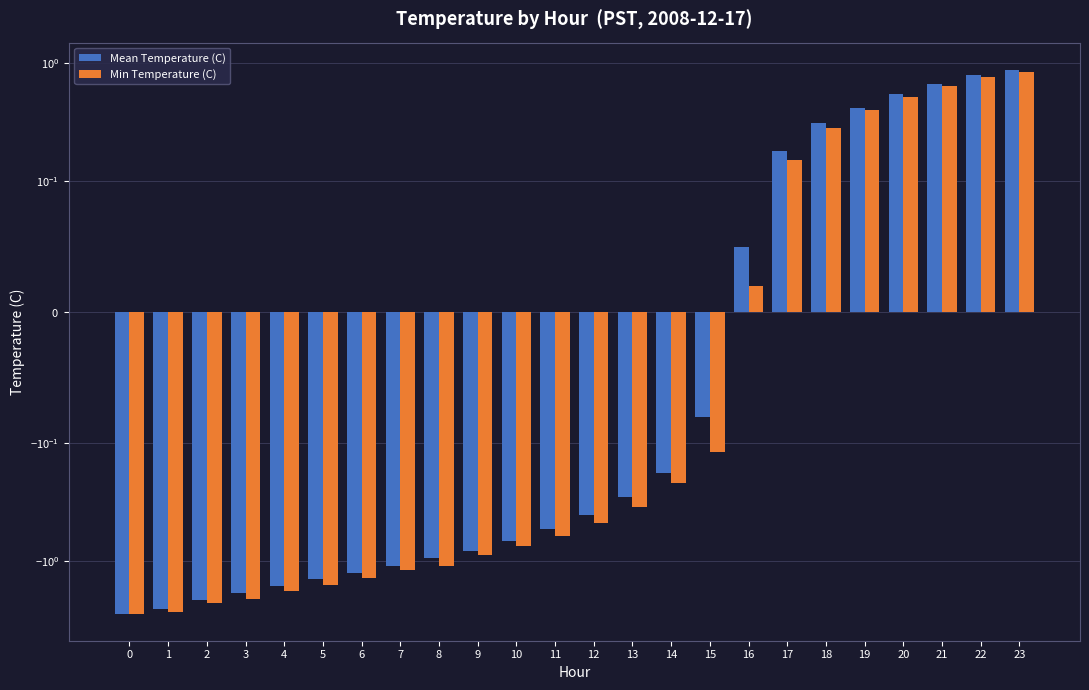

Between 22 and 20, which is larger?

22